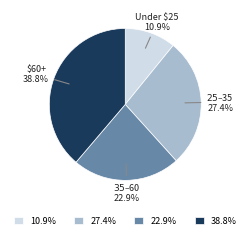

How much of the chart is everything except $60+?

61.2%